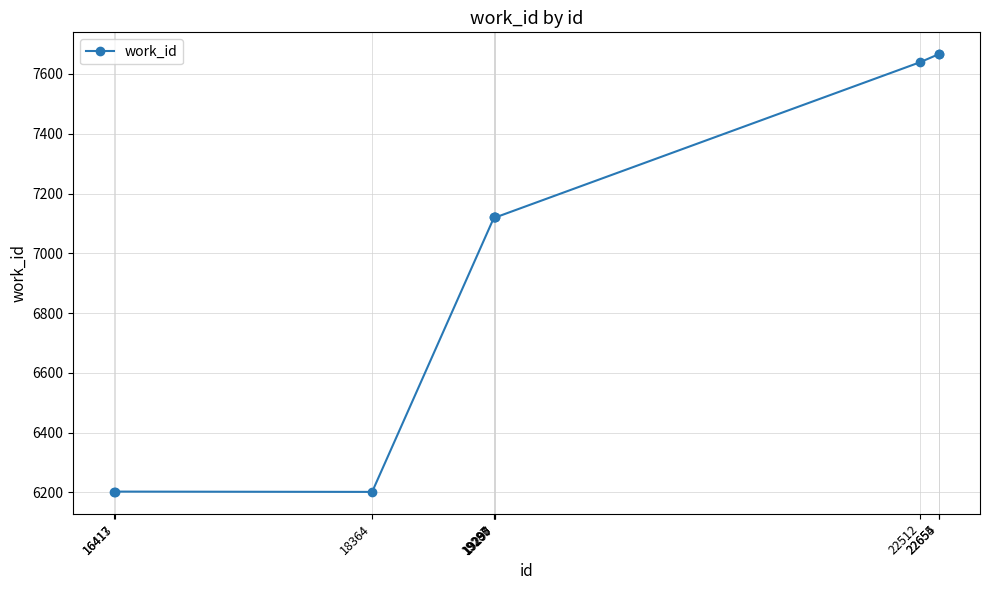

What is the smallest value displayed?

6202